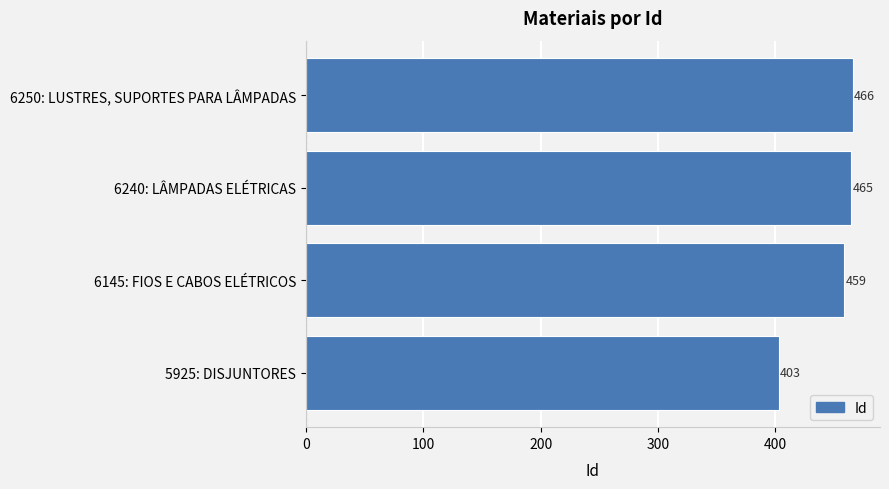

Are the bars grouped side by side (vs. stacked)?

No